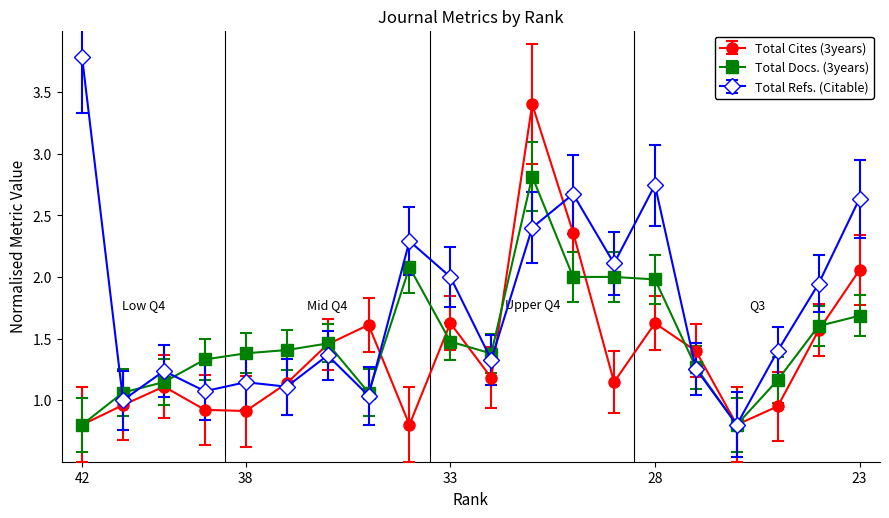

True or false: Total Refs. (Citable) has more than 2 interior local peaks.

True